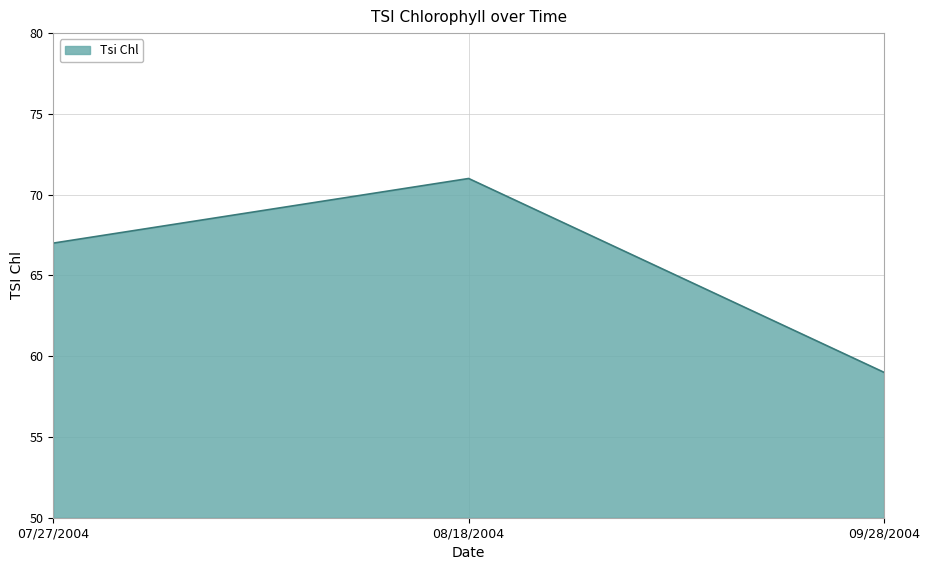

How many lines are shown in the chart?

1